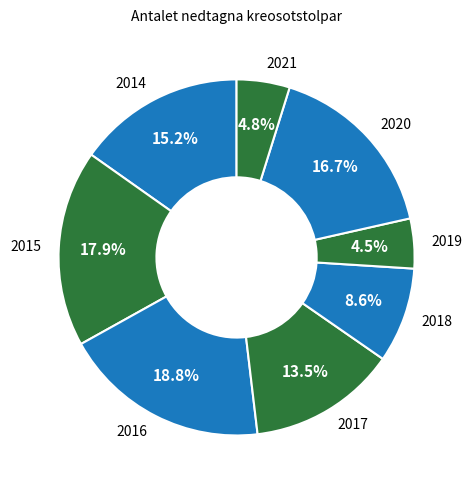

The 2016 slice represents 27% of the pie. True or false?

False